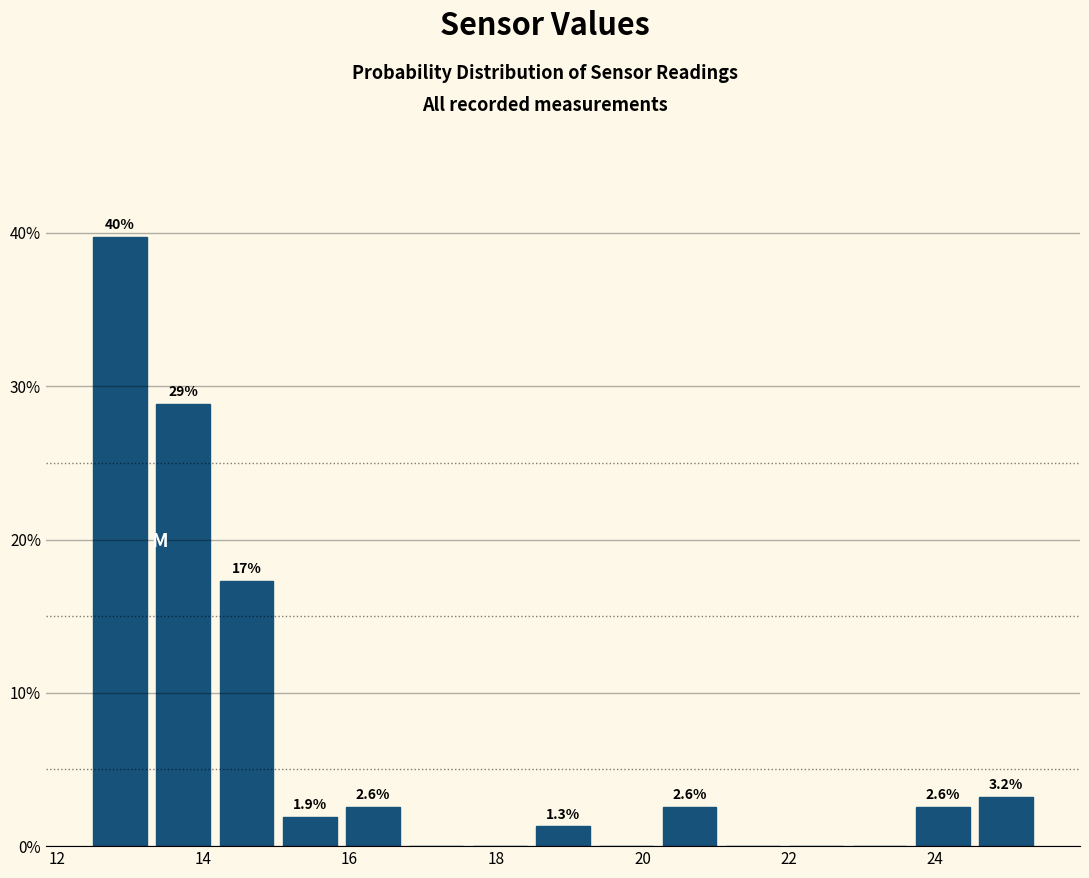

Over which range of the x-axis is the bar tallest?

12.4 to 13.2